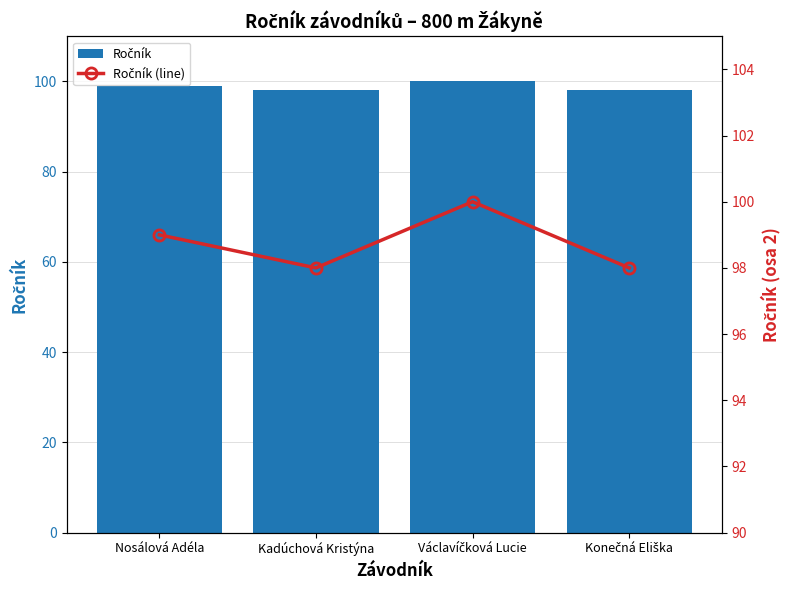

Count the Ročník values in the range 98 to 100.

4